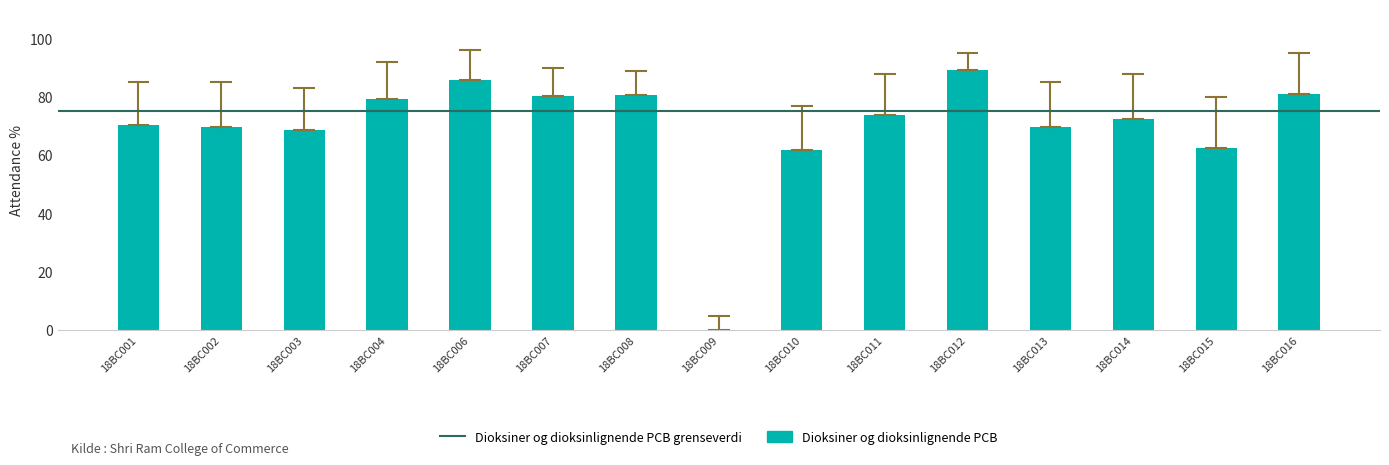

What is the sum of all values?

1045.2